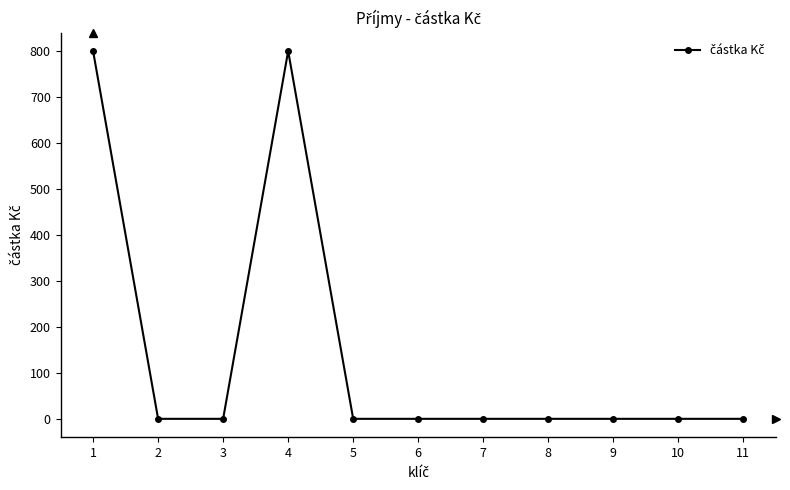

Is it true that the value at 8 is 383?

False